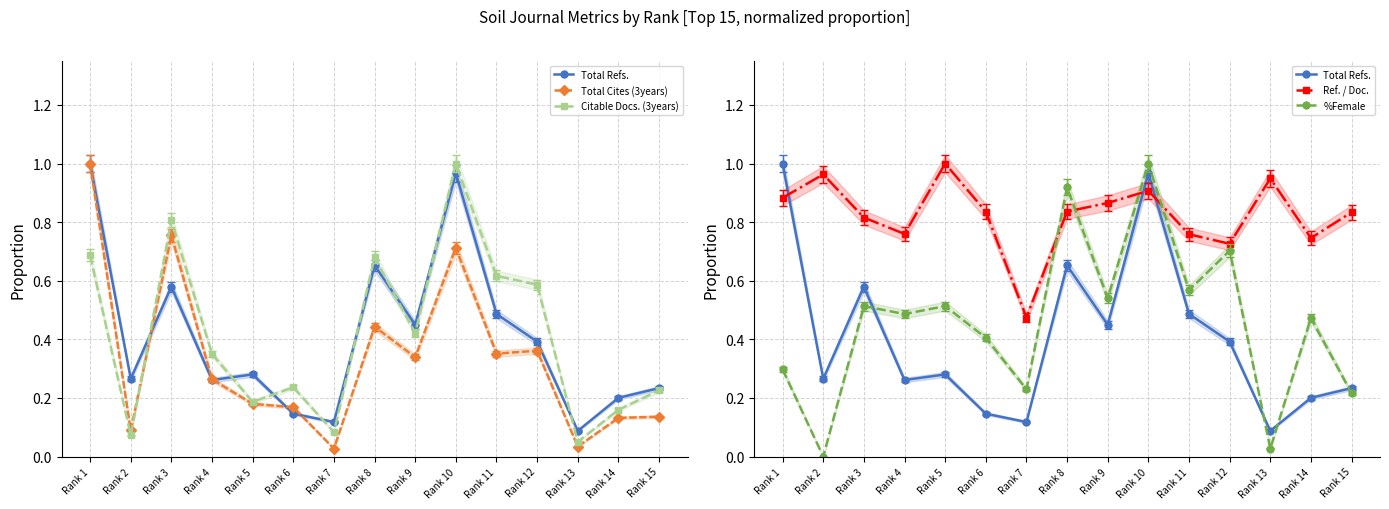

What is the sum of all Ref. / Doc. values?

12.4